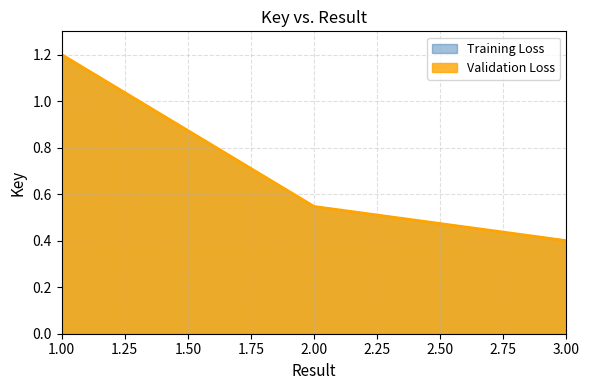

Which series changed the most between 2 and 3?

Training Loss